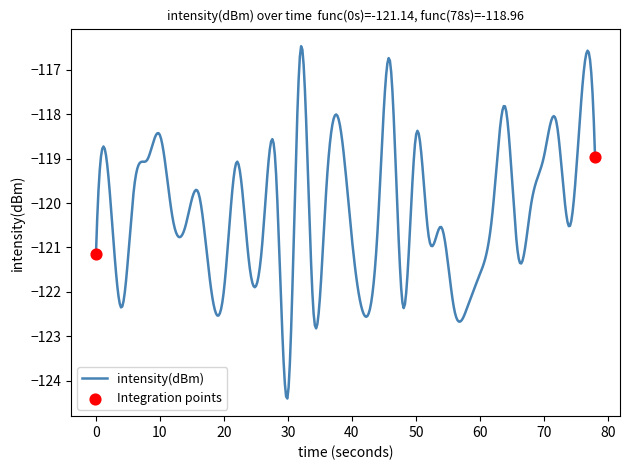

What is the difference between the maximum and minimum values?

7.9